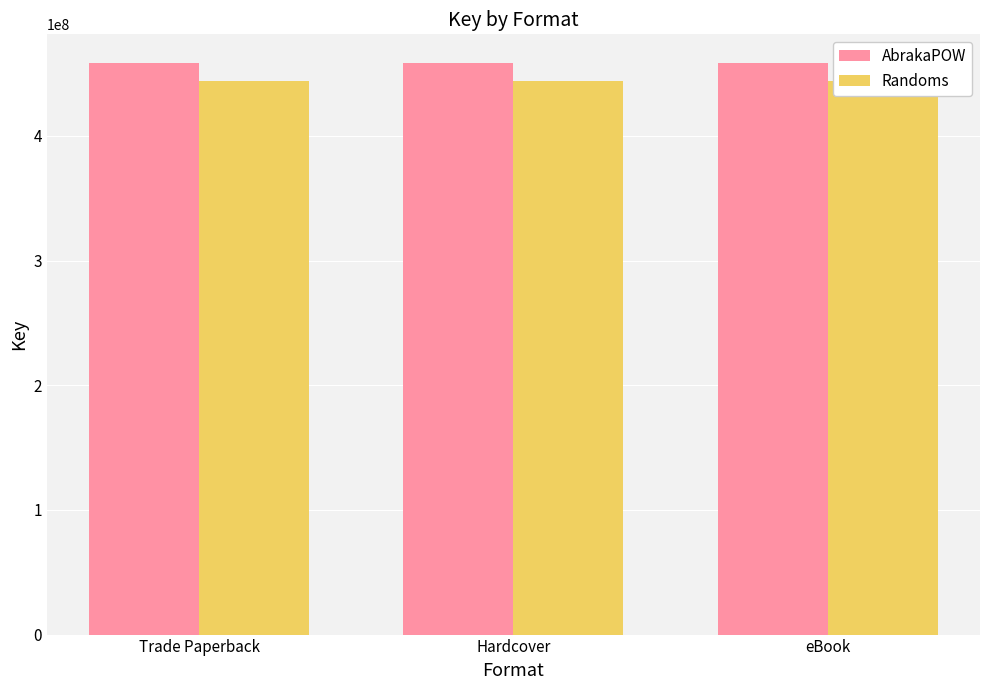

List the labels in order of AbrakaPOW value, smallest first.

Trade Paperback, Hardcover, eBook